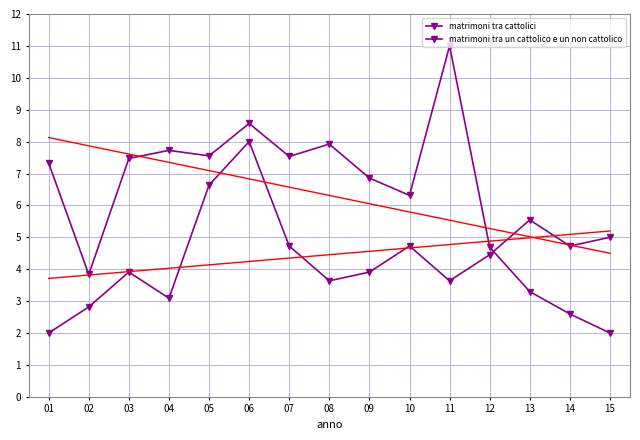

Is this an area chart (filled region under the line)?

No